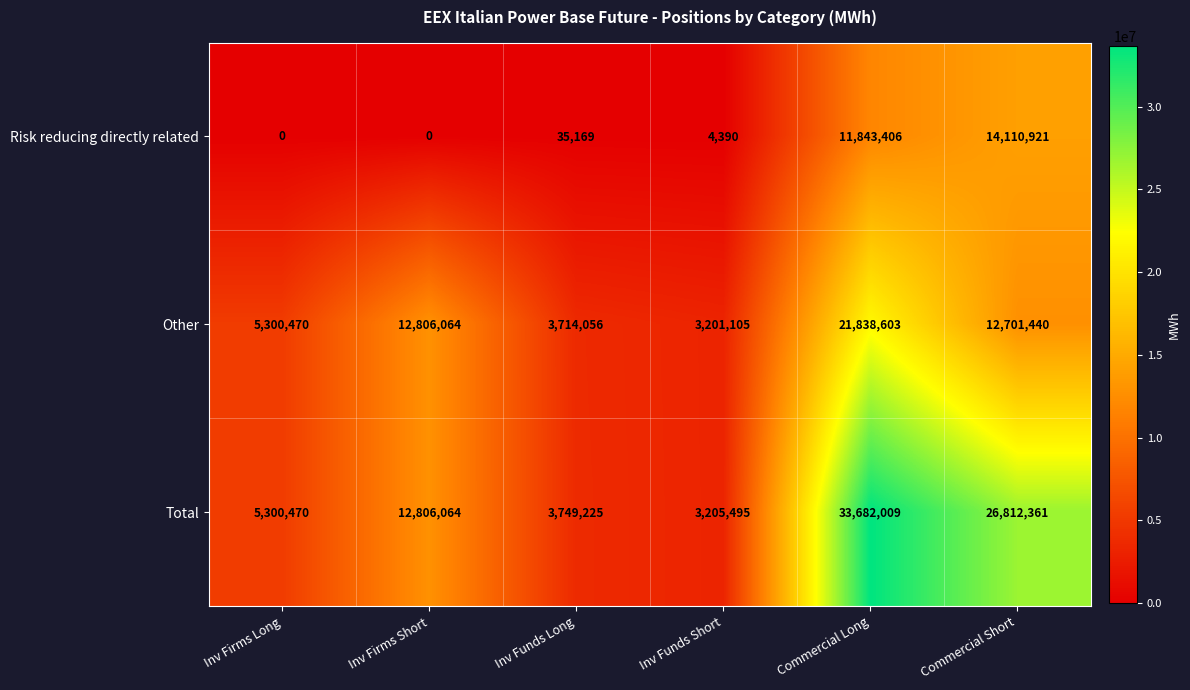

Which label corresponds to the largest value in the chart?

Commercial Long